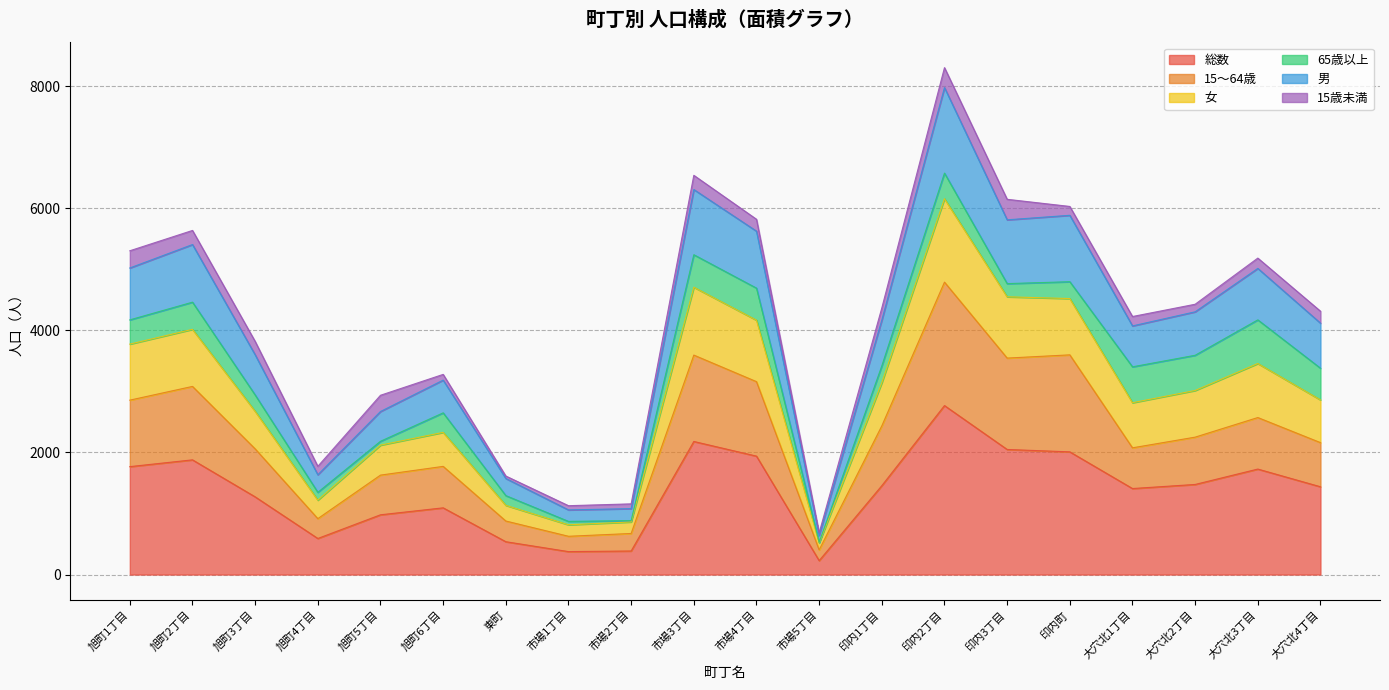

At which category is the sum across all series the highest?

印内2丁目